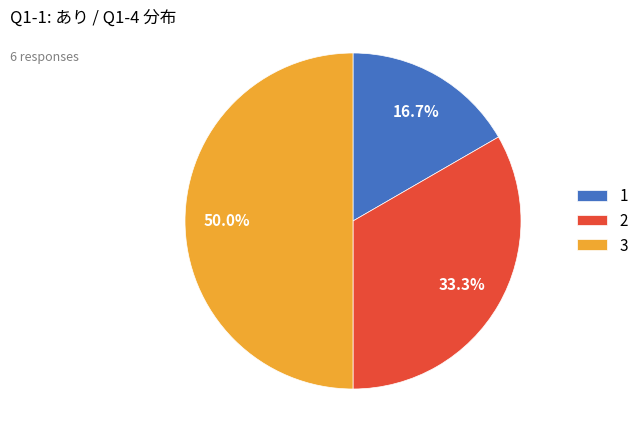

What is the largest slice in the pie chart?

3